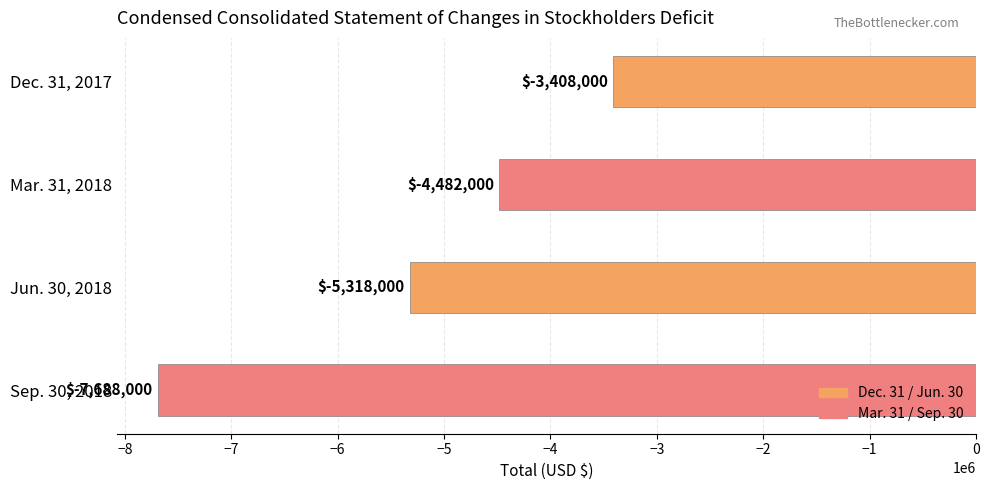

How many values are between -5318000 and -3408000?

3